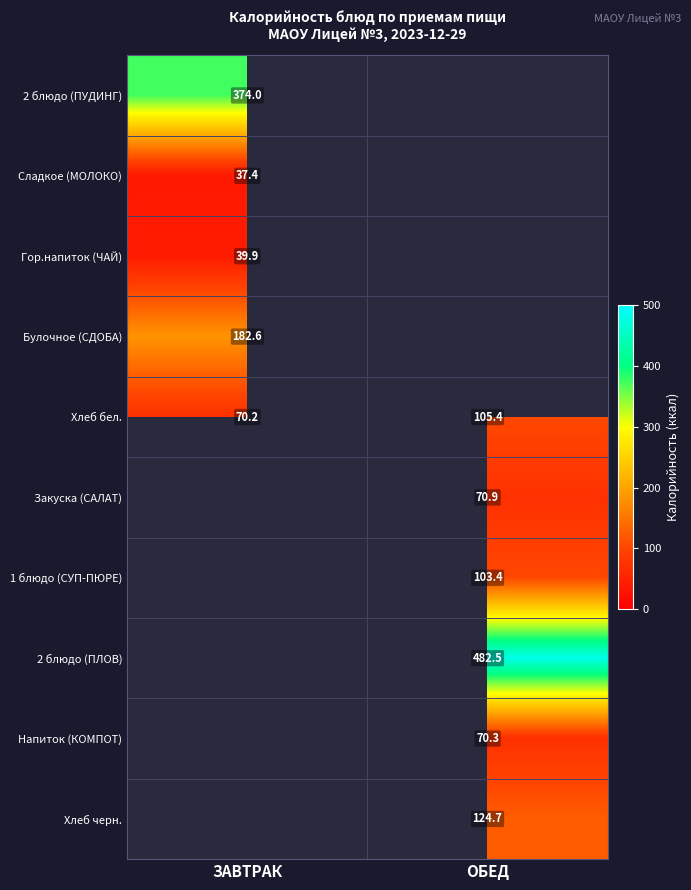

At which label does Хлеб бел. first exceed 105?

ОБЕД